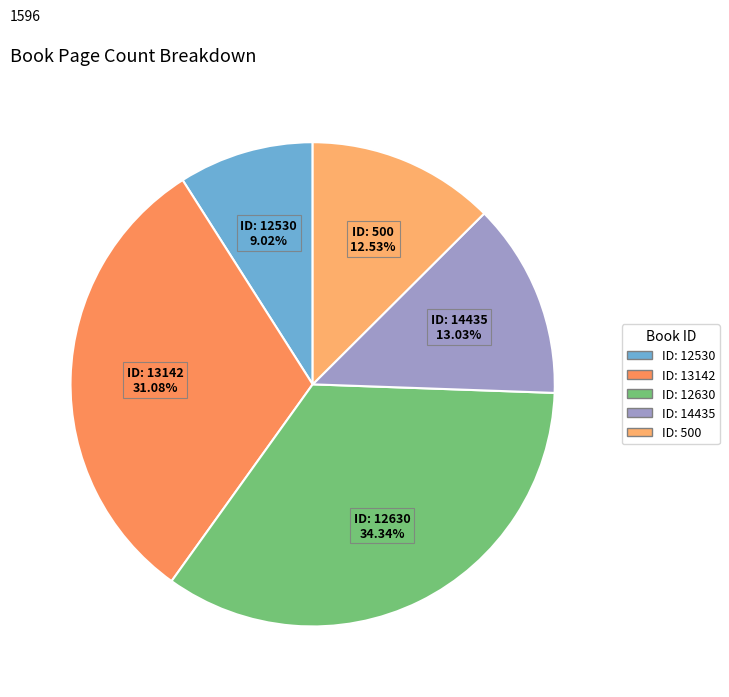

How many slices are in this pie chart?

5